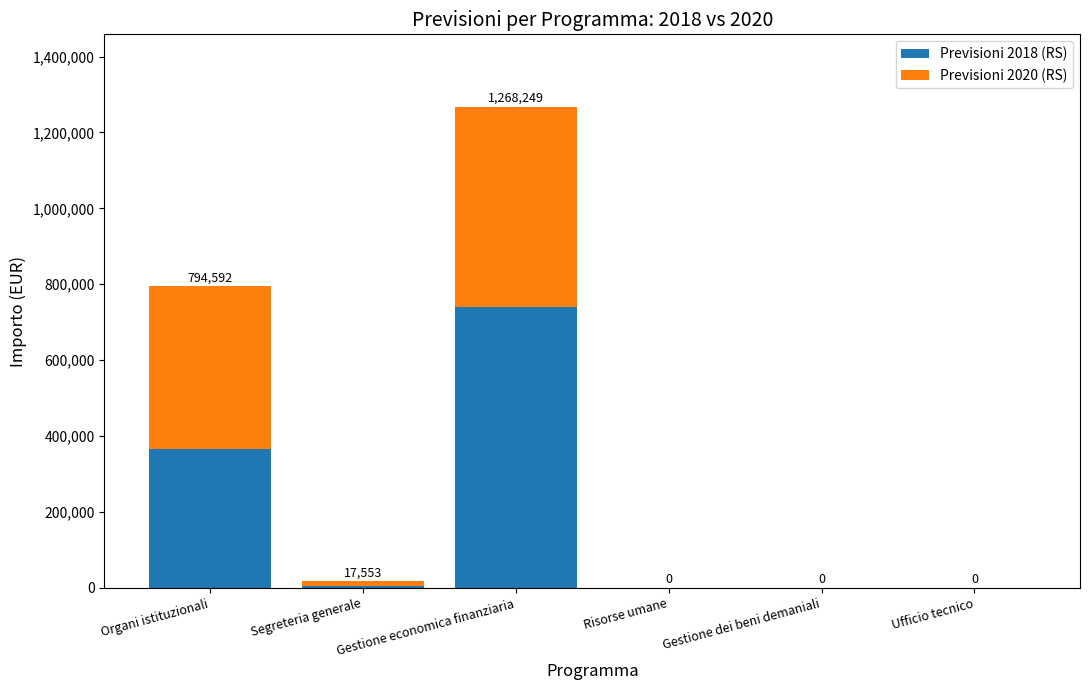

What is the maximum value for Previsioni 2018 (RS)?

741062.0